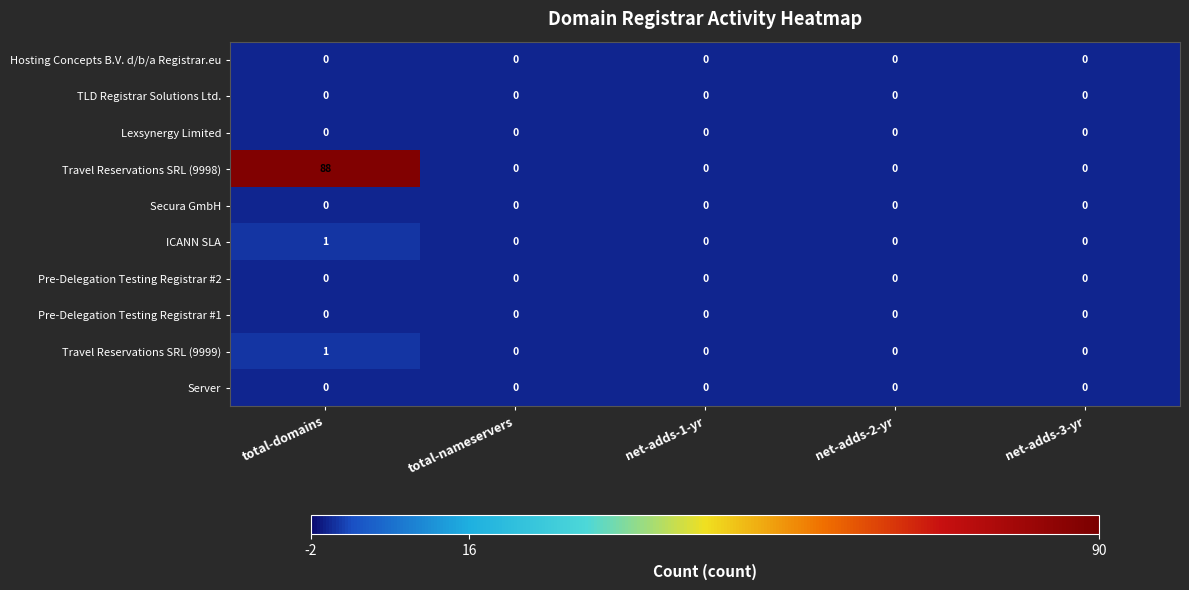

Which series has the largest range (max minus min)?

Travel Reservations SRL (9998)